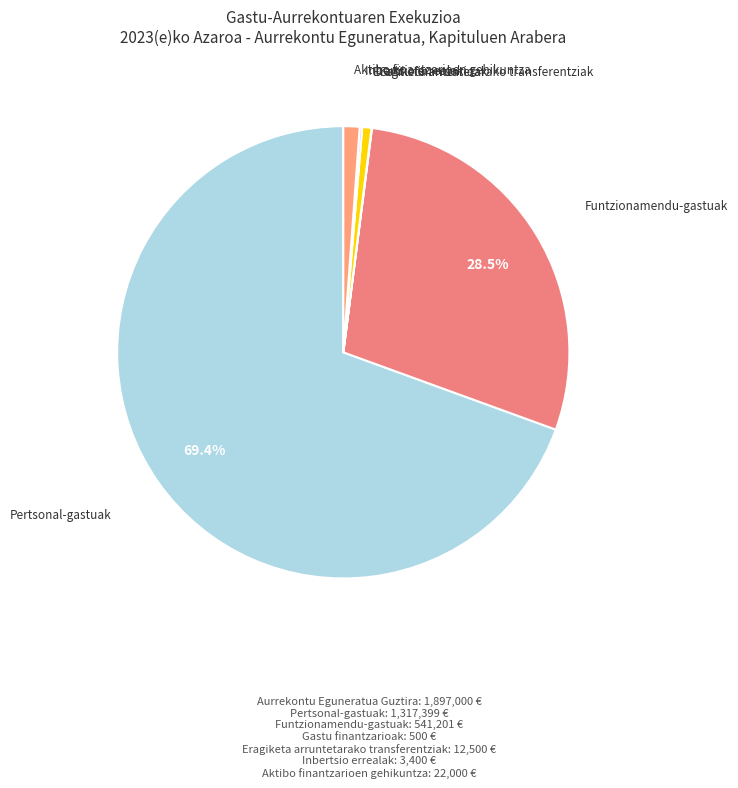

How many slices are in this pie chart?

6